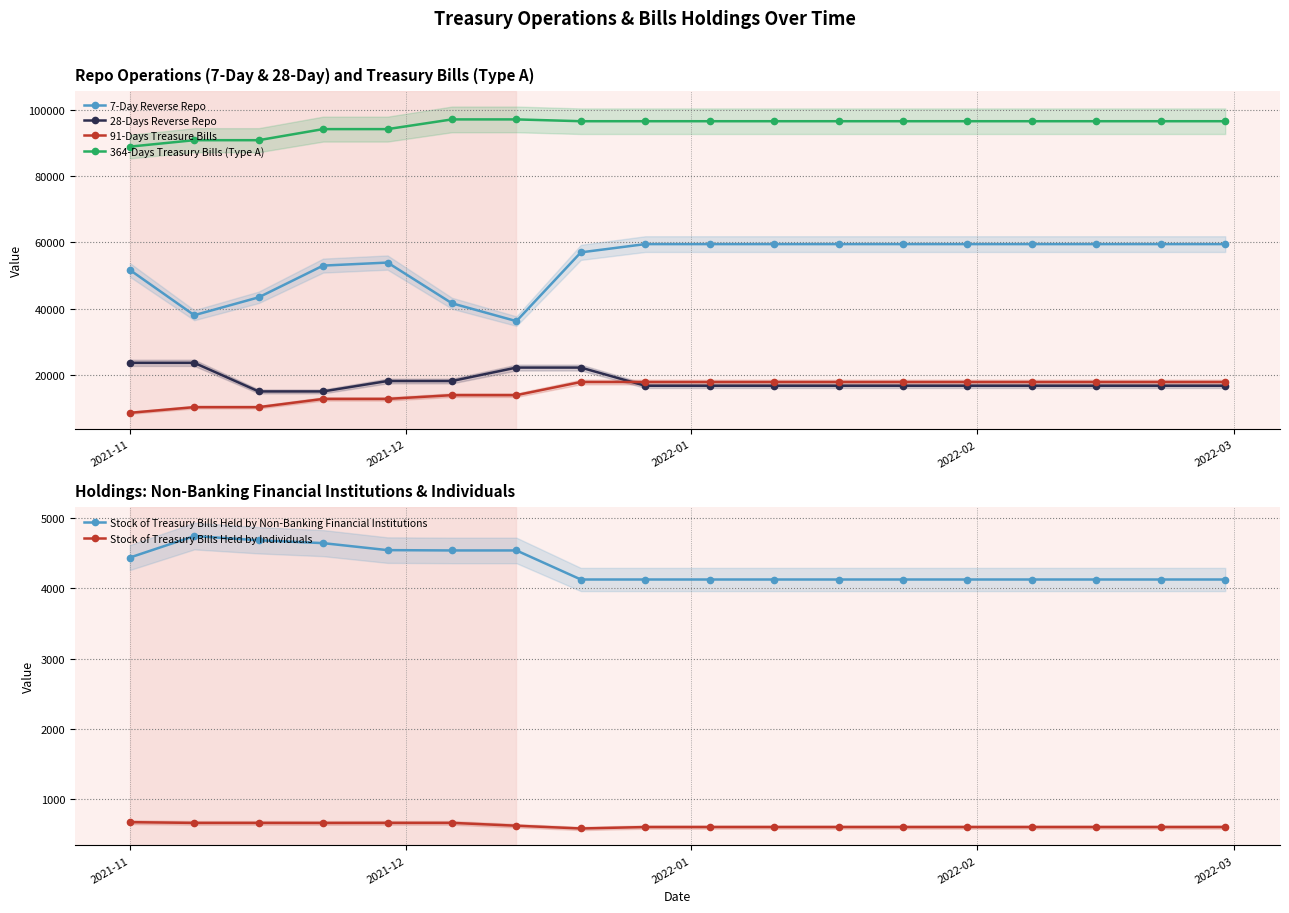

True or false: 28-Days Reverse Repo and 364-Days Treasury Bills (Type A) cross at least once.

False